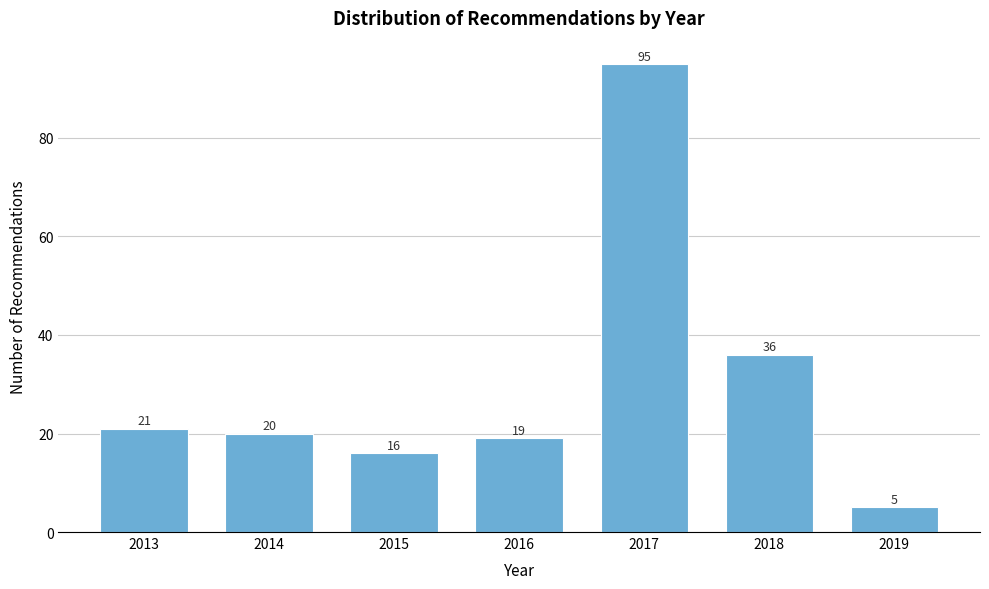

Reading left to right, extract all data points from this chart.

21	20	16	19	95	36	5